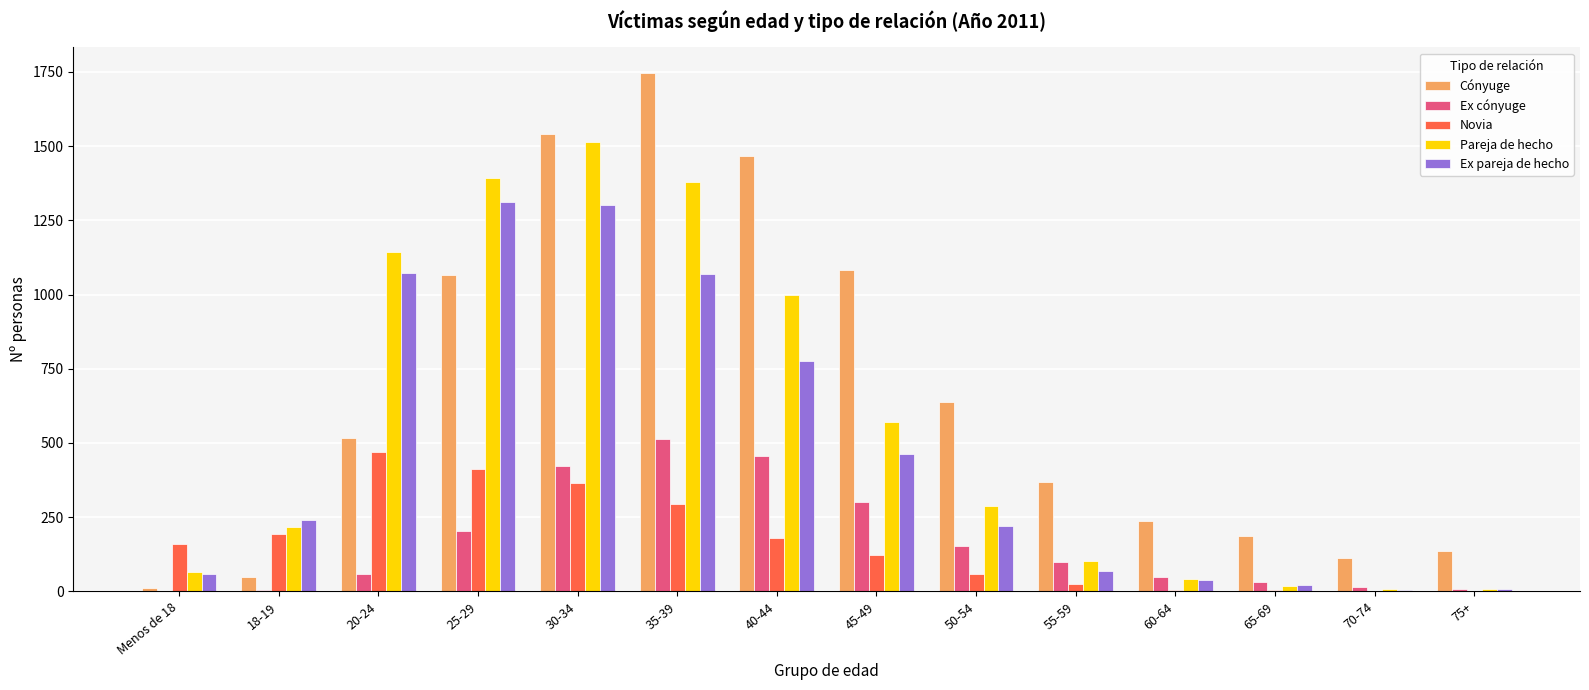

The Ex pareja de hecho series shows 58 at Menos de 18. True or false?

True